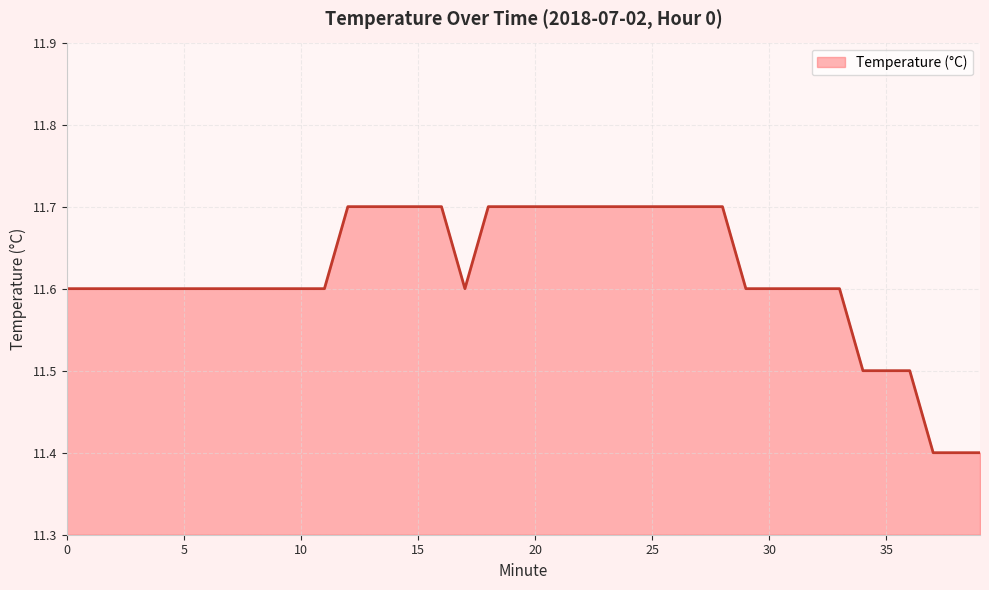

What is the maximum value shown in the chart?

11.7